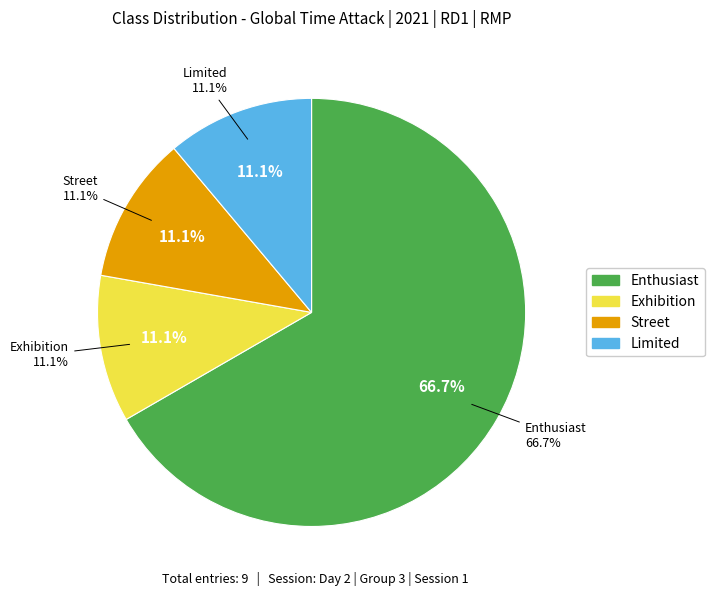

Count the number of slices in the pie.

4